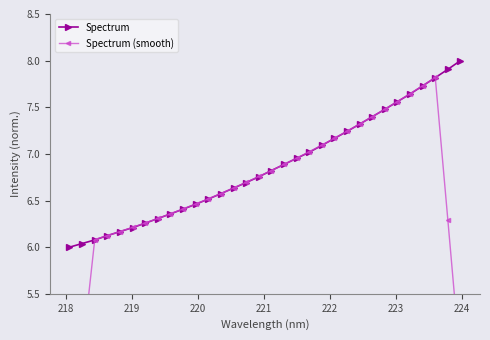

What is the value of the Spectrum point at the 23rd from the left?

7.2